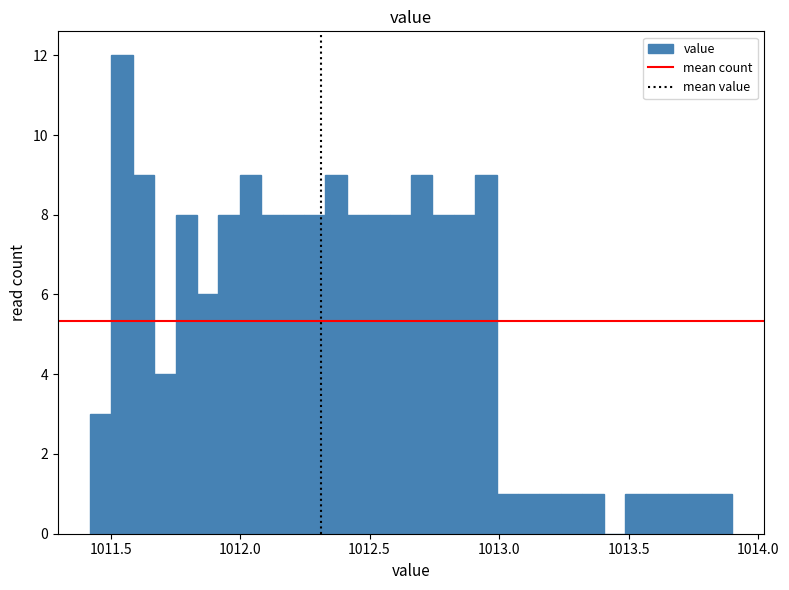

Read against the x-axis, roughly where is the centre of the tallest bar?

1011.55